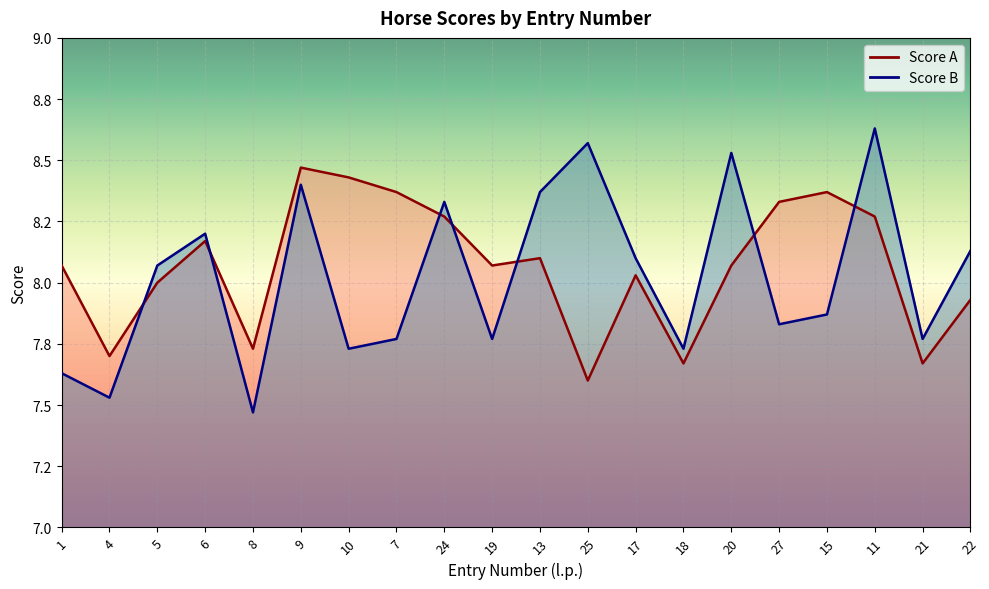

How many lines are shown in the chart?

2